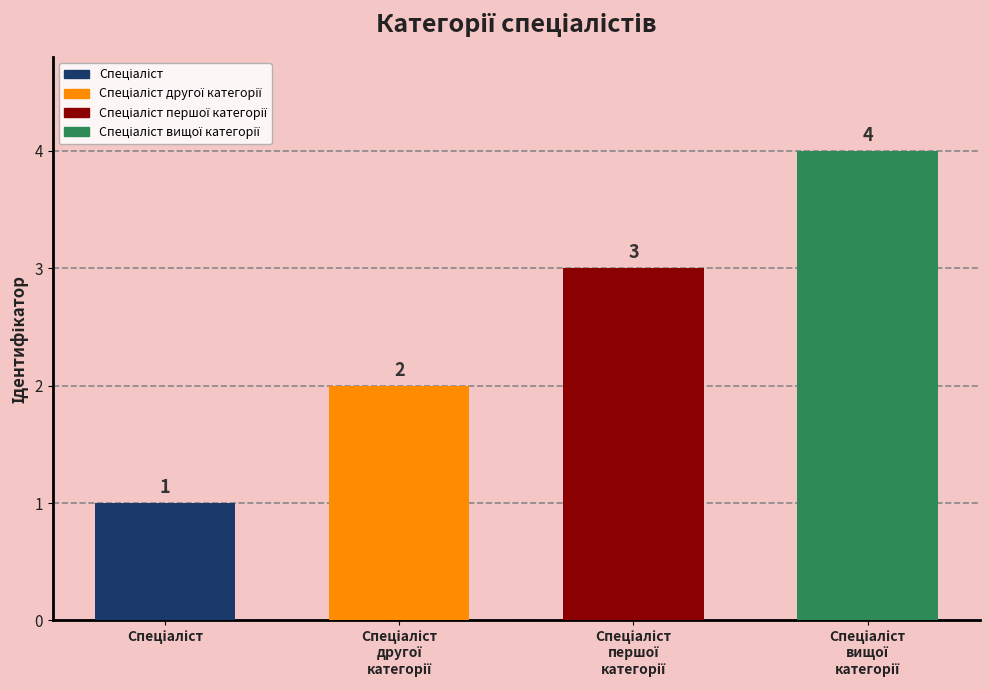

What is the minimum value shown in the chart?

1